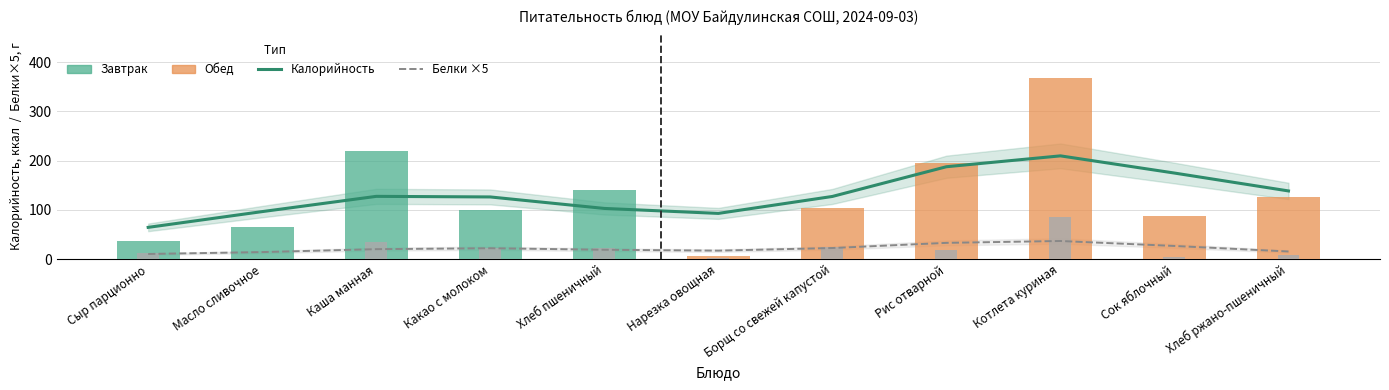

What is the maximum value for Белки ×5?

36.8